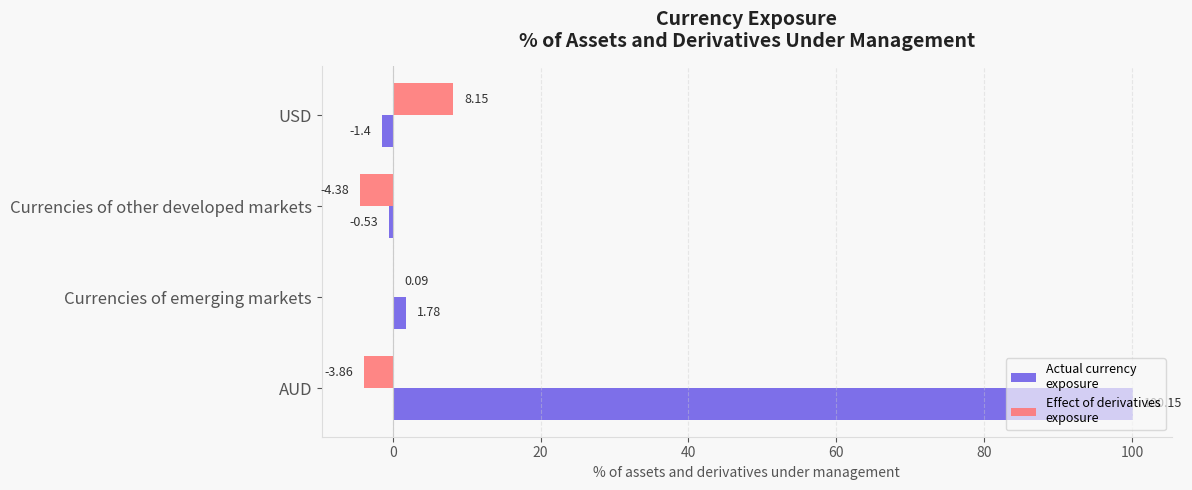

What is the total value across all series at AUD?

96.3